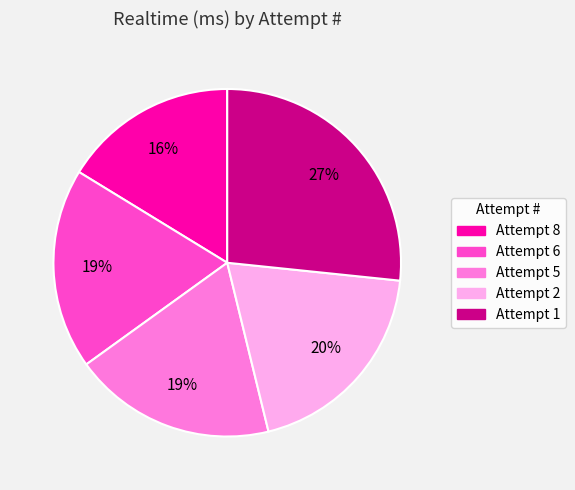

Which slice is the smallest?

Attempt 8